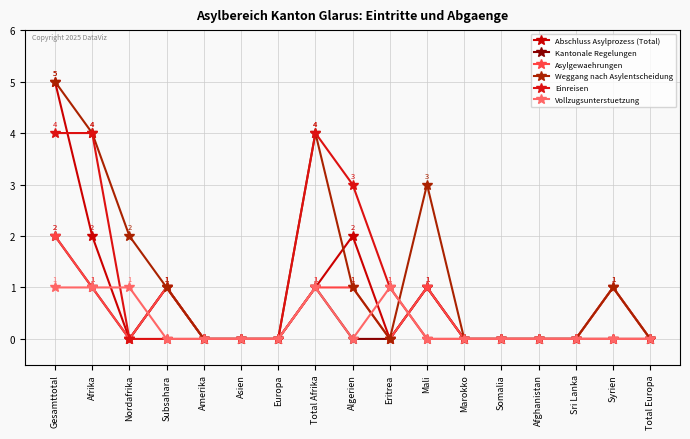

Rank the categories by Einreisen value from lowest to highest.

Nordafrika, Subsahara, Amerika, Asien, Europa, Mali, Marokko, Somalia, Afghanistan, Sri Lanka, Syrien, Total Europa, Eritrea, Algerien, Gesamttotal, Afrika, Total Afrika